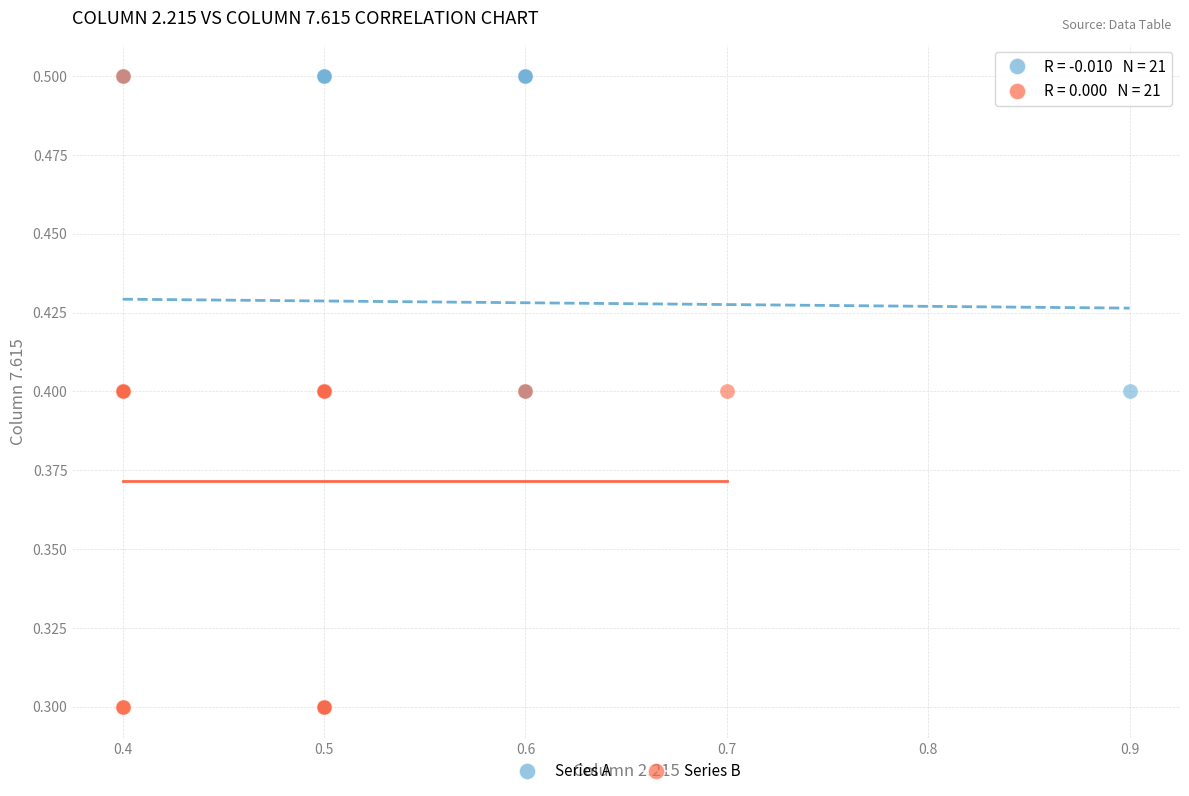

What are all the series names shown in the legend?

Series A, Series B